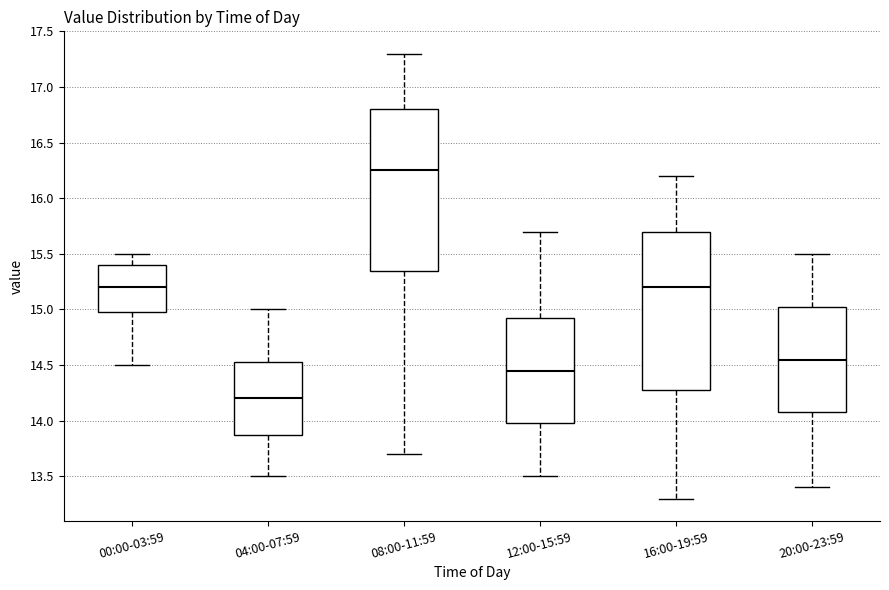

Reading left to right, read every box against the y-axis: the position of its median line, the range the box covers, and the ends of its whiskers. The values are not printed on the chart, so give them approximately, as read against the axis.

00:00-03:59: median 15.20, box 15.00 to 15.40, whiskers 14.50 to 15.50
04:00-07:59: median 14.20, box 13.90 to 14.55, whiskers 13.50 to 15.00
08:00-11:59: median 16.25, box 15.35 to 16.80, whiskers 13.70 to 17.30
12:00-15:59: median 14.45, box 14.00 to 14.95, whiskers 13.50 to 15.70
16:00-19:59: median 15.20, box 14.30 to 15.70, whiskers 13.30 to 16.20
20:00-23:59: median 14.55, box 14.10 to 15.05, whiskers 13.40 to 15.50